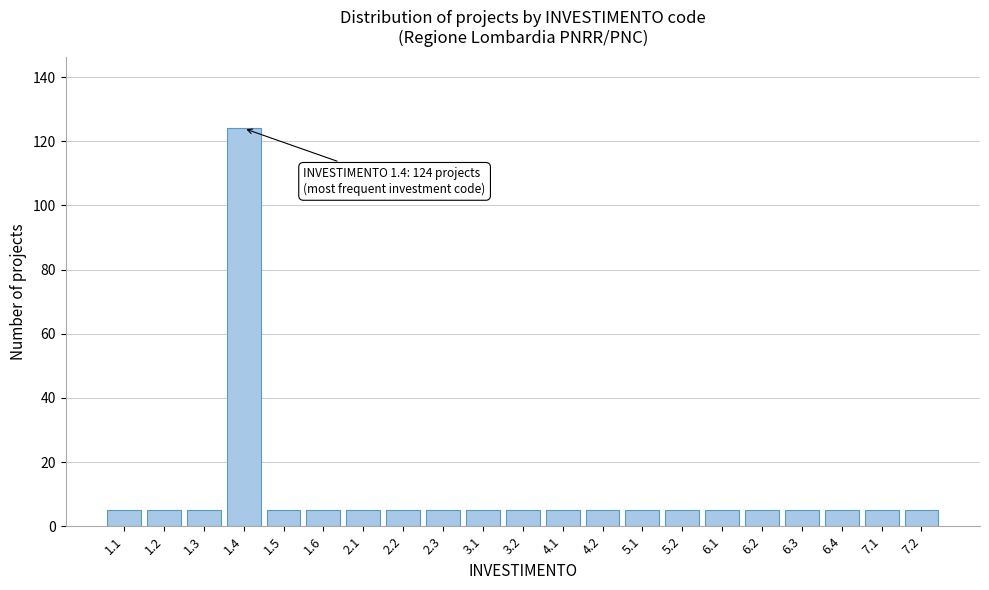

Reading left to right, extract all data points from this chart.

1.1=5	1.2=5	1.3=5	1.4=124	1.5=5	1.6=5	2.1=5	2.2=5	2.3=5	3.1=5	3.2=5	4.1=5	4.2=5	5.1=5	5.2=5	6.1=5	6.2=5	6.3=5	6.4=5	7.1=5	7.2=5